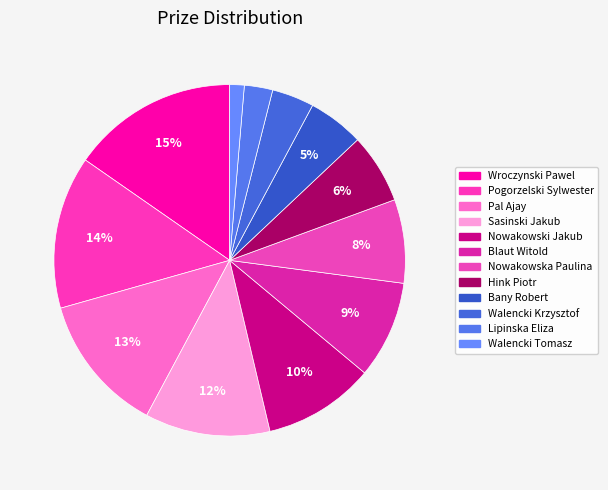

How many segments does this pie chart have?

12